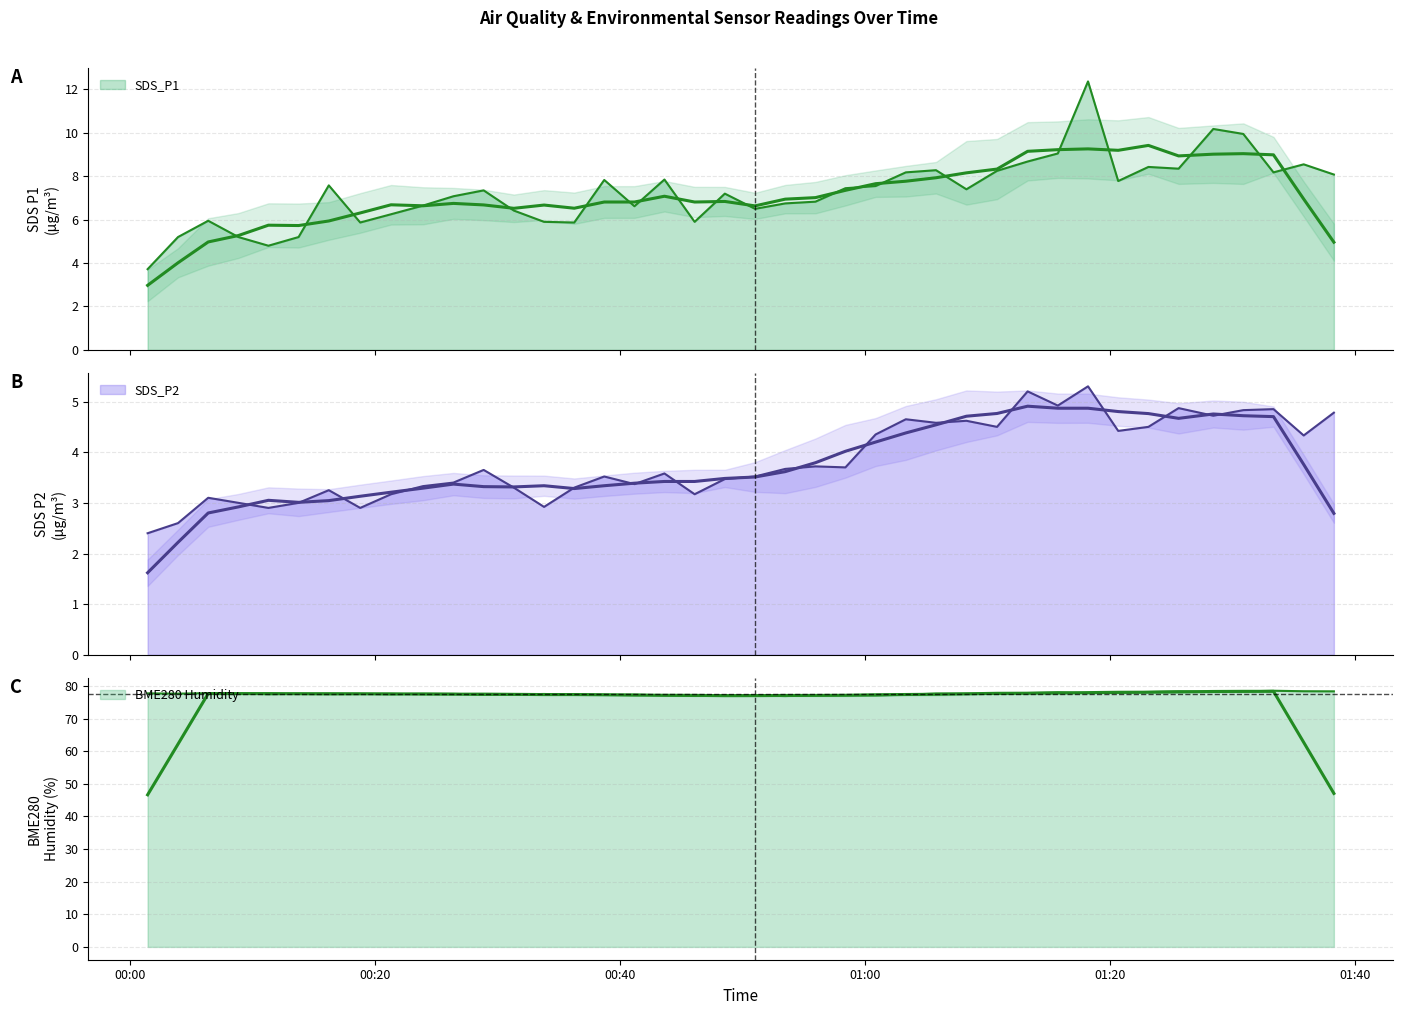

Reading left to right, extract all data points from this chart.

SDS_P1: 3.7	5.2	6.0	5.2	4.8	5.2	7.6	5.9	6.2	6.7	7.1	7.3	6.4	5.9	5.9	7.8	6.6	7.8	5.9	7.2	6.5	6.8	6.8	7.5	7.5	8.2	8.3	7.4	8.2	8.7	9.1	12.4	7.8	8.4	8.3	10.2	9.9	8.2	8.6	8.1
SDS_P2: 2.4	2.6	3.1	3.0	2.9	3.0	3.2	2.9	3.2	3.3	3.4	3.6	3.3	2.9	3.3	3.5	3.4	3.6	3.2	3.5	3.5	3.7	3.7	3.7	4.3	4.7	4.6	4.6	4.5	5.2	4.9	5.3	4.4	4.5	4.9	4.7	4.8	4.8	4.3	4.8
BME280_humidity: 77.7	77.6	77.8	77.7	77.5	77.6	77.7	77.6	77.5	77.6	77.6	77.3	77.4	77.5	77.3	77.2	77.3	77.1	77.0	77.1	77.1	76.9	77.2	77.2	77.1	77.3	77.7	77.6	77.6	77.8	78.1	77.8	77.9	78.2	78.3	78.2	78.3	78.5	78.4	78.3